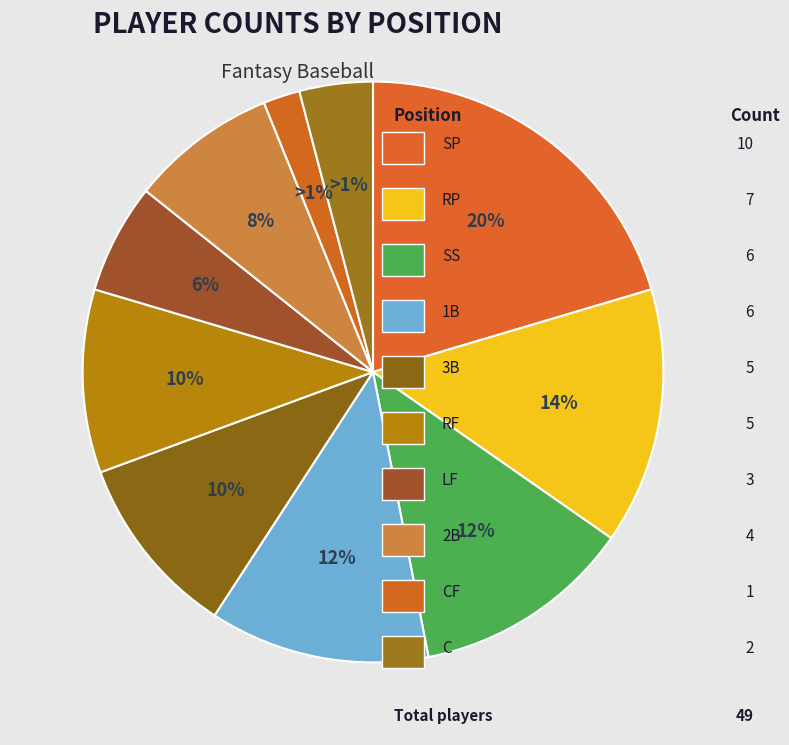

What is the smallest slice in the pie chart?

CF